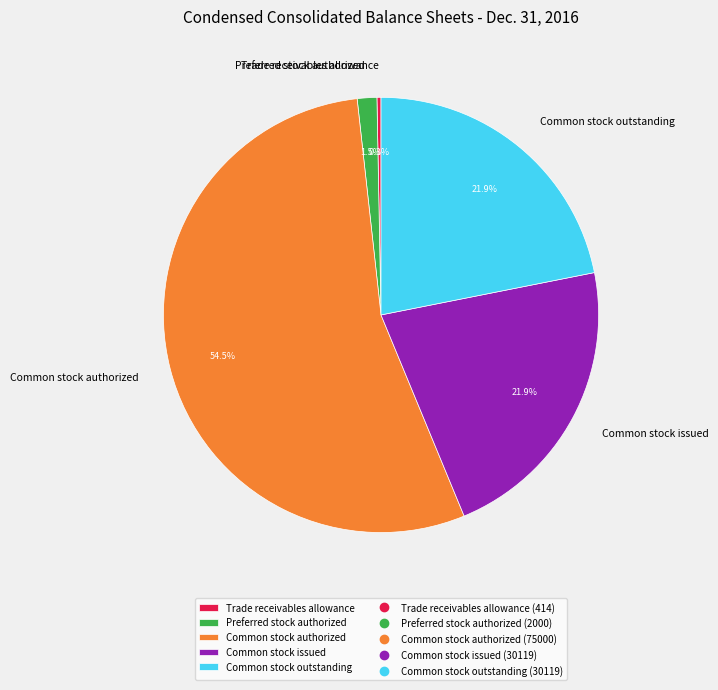

Does Common stock authorized account for over 50% of the chart?

Yes